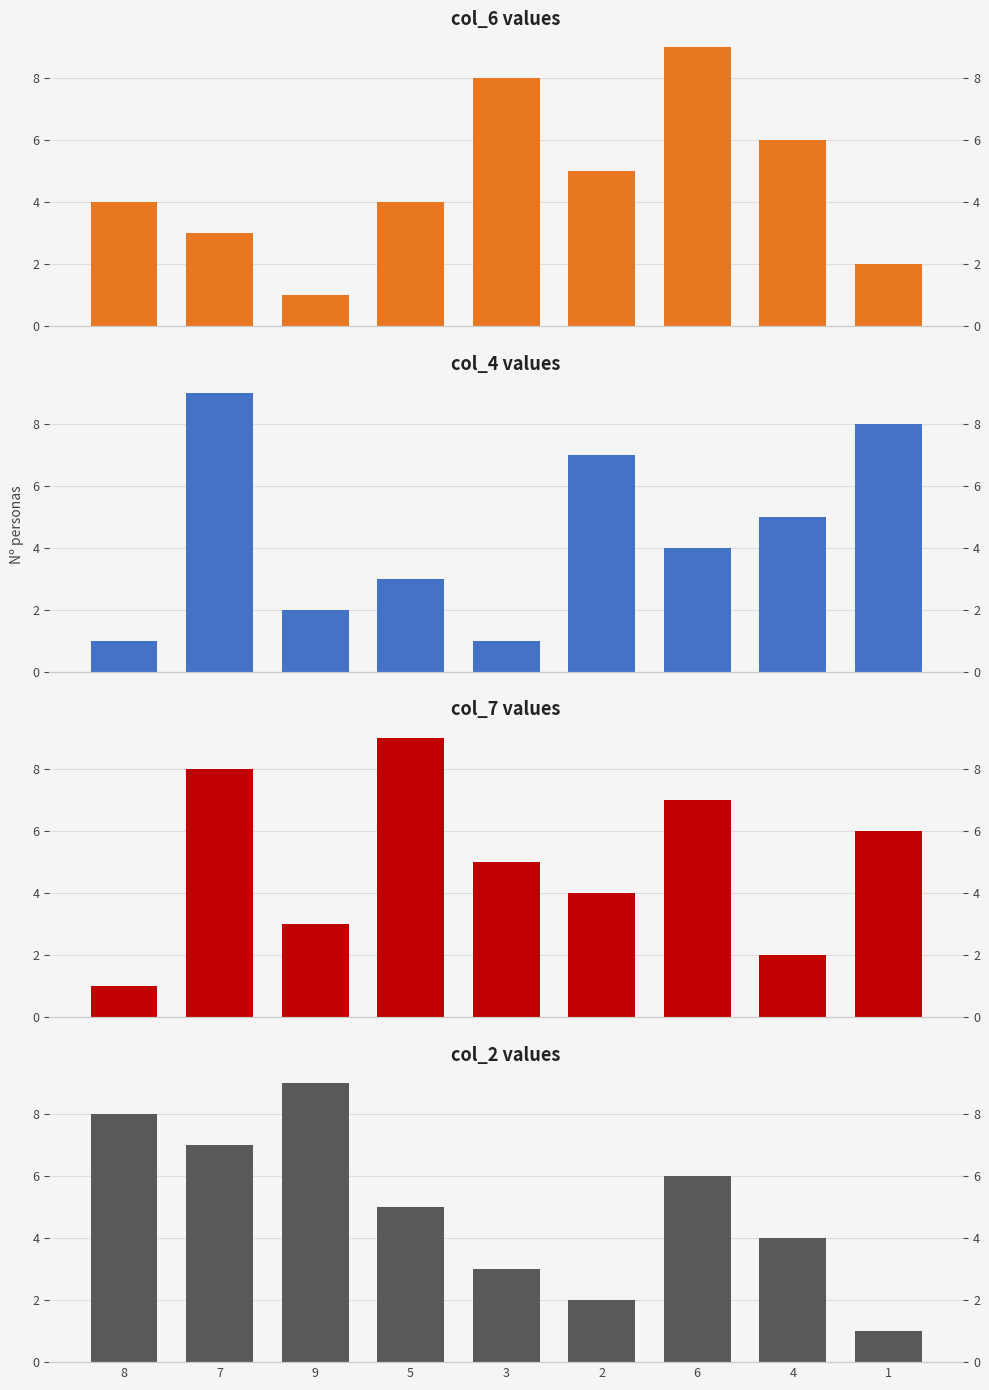

What is the total value across all series at 5?

21